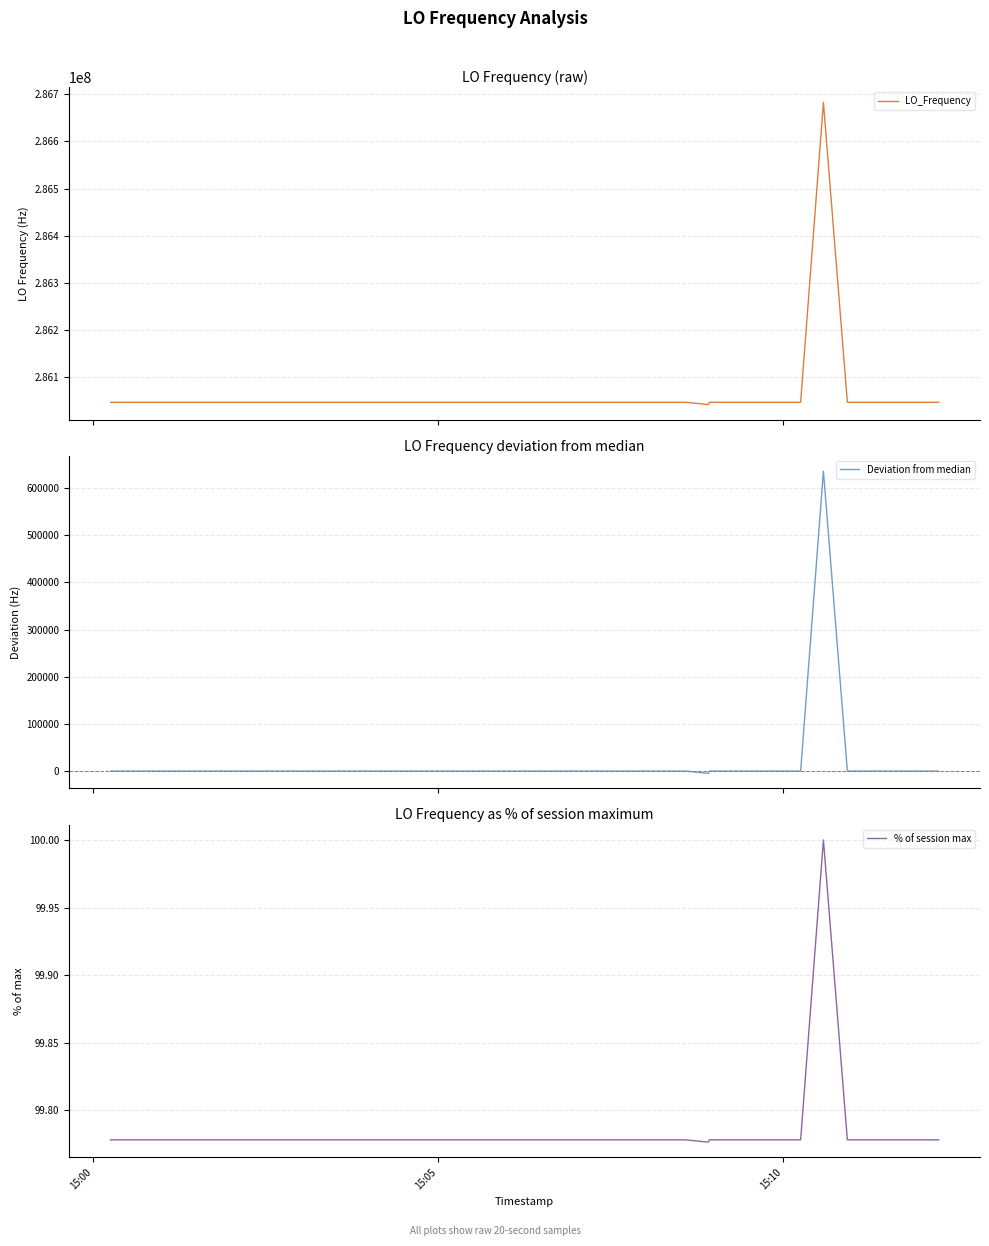

What are all the series names shown in the legend?

LO_Frequency, Deviation from median, % of session max